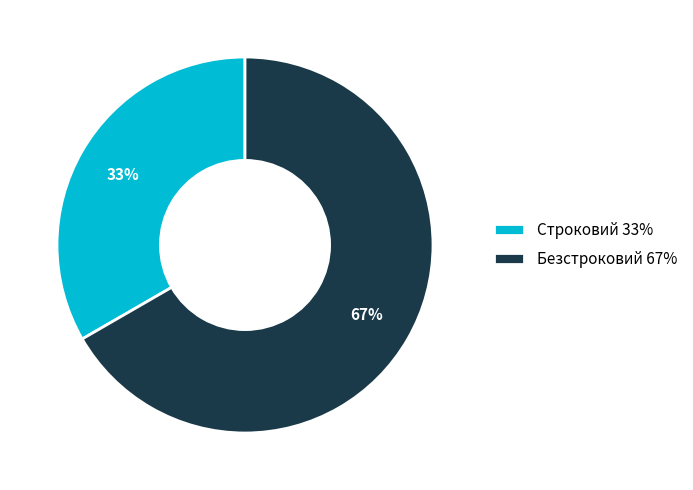

Is it true that Строковий is 38% of the pie?

False